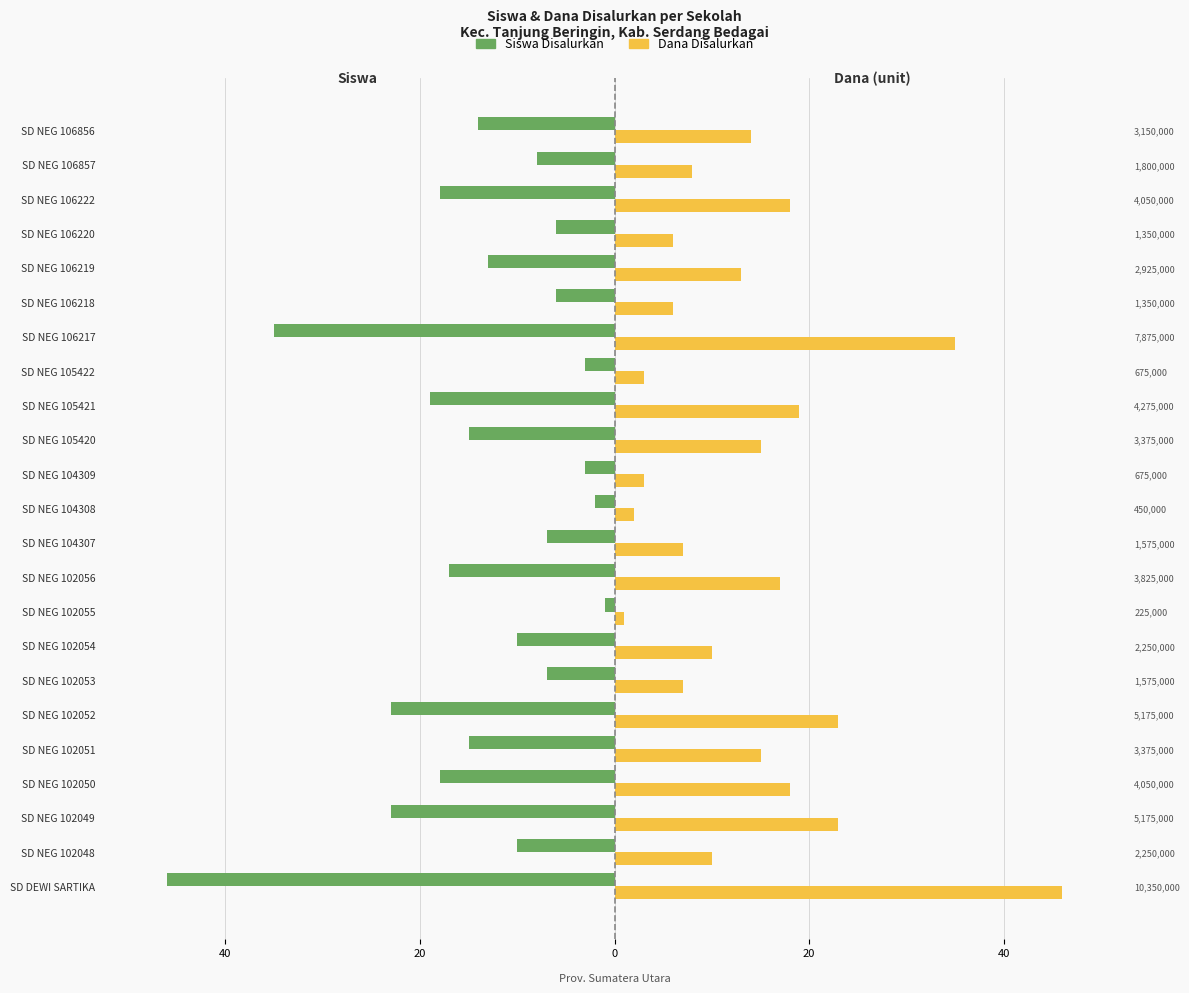

What value does the Siswa Disalurkan series have at SD NEG 105421, to the nearest 5?

-20